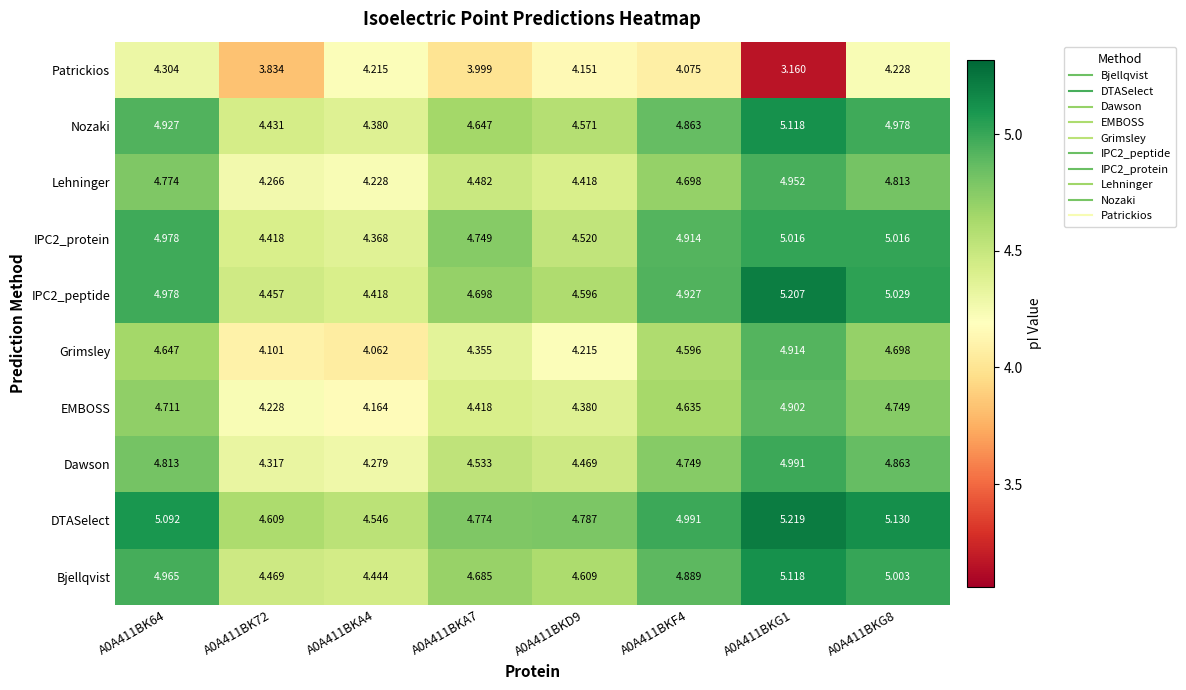

Which series has the widest spread of values?

Patrickios